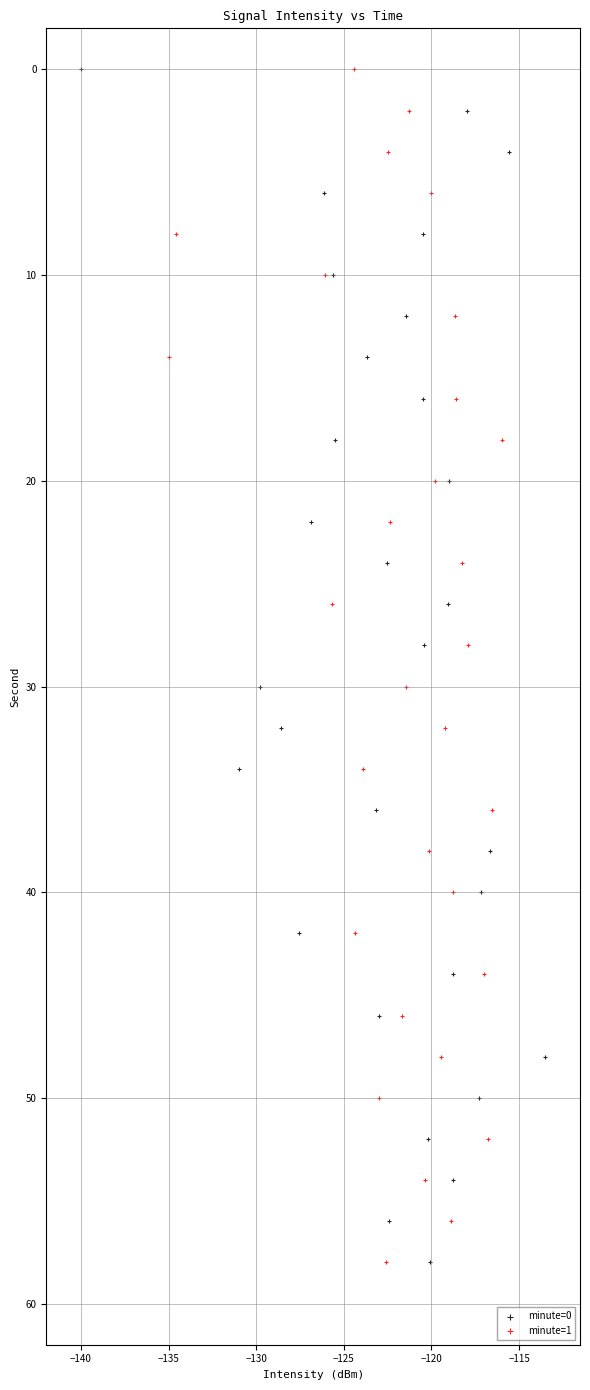

What are all the series names shown in the legend?

minute=0, minute=1